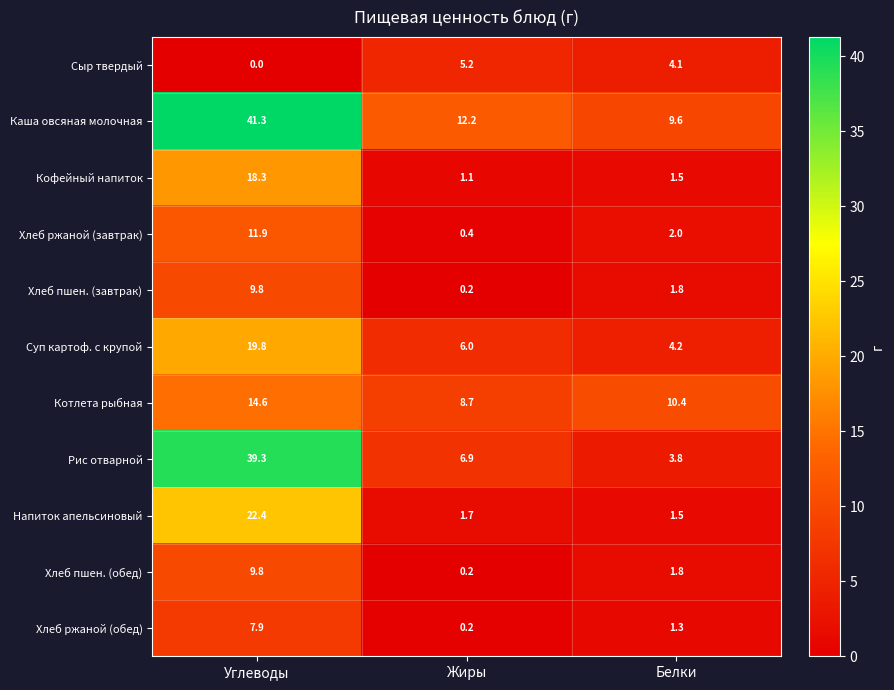

Where does the Каша овсяная молочная series first go above 12?

Углеводы